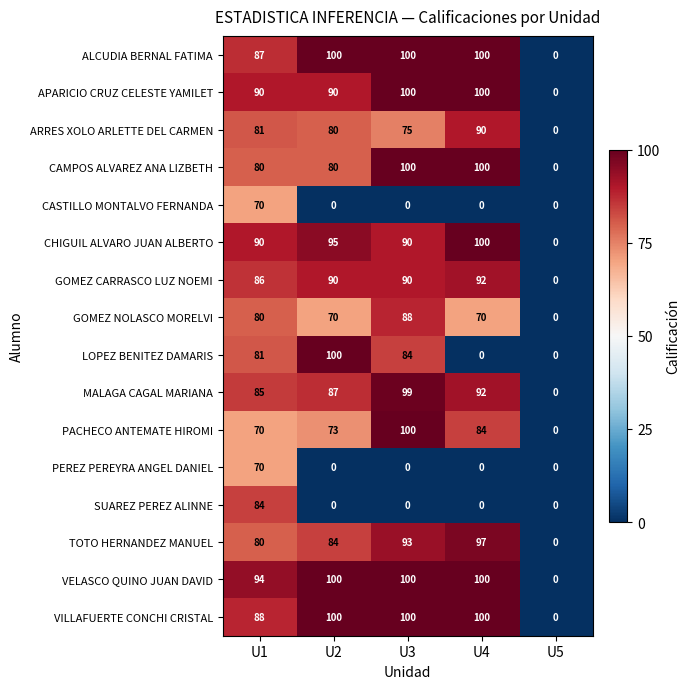

What is the average value of the ALCUDIA BERNAL FATIMA series?

77